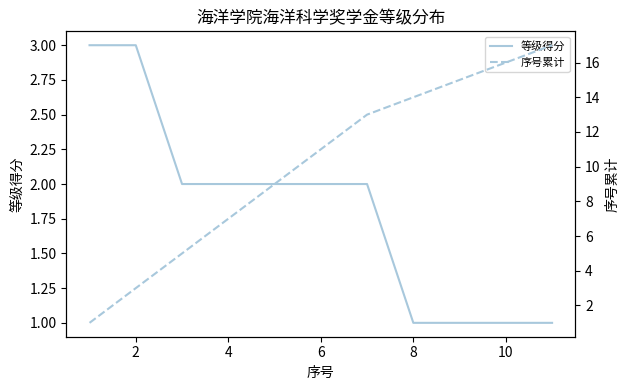

What is the difference between the maximum and minimum values in the 等级得分 series?

2